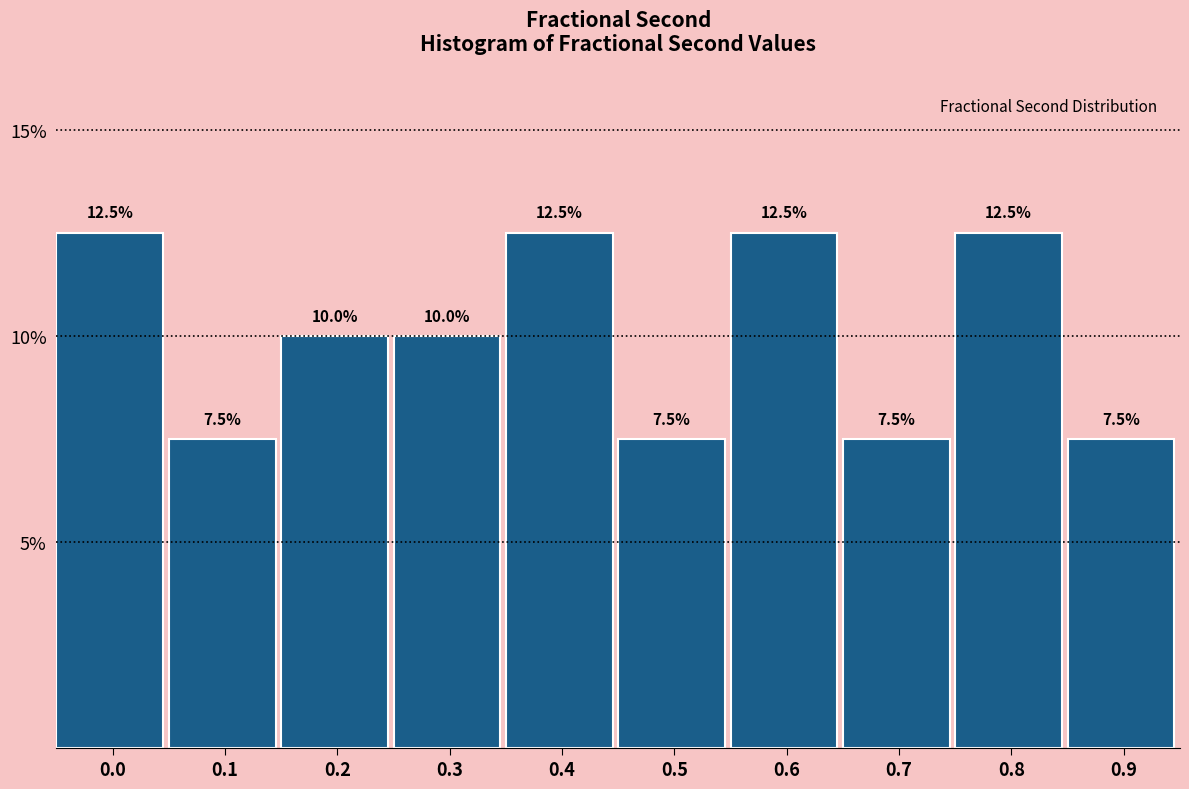

Reading right to left, transcribe all the data shown in this chart.

7.5	12.5	7.5	12.5	7.5	12.5	10.0	10.0	7.5	12.5